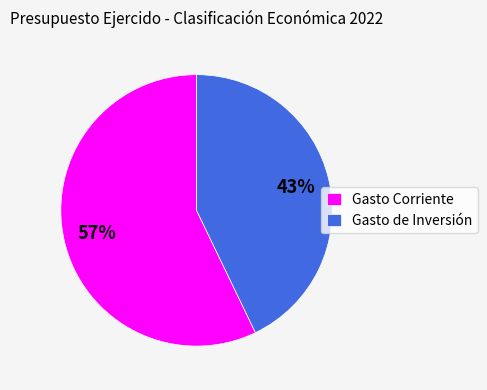

To the nearest percent, what is the difference between the largest and smallest slice percentages?

14%